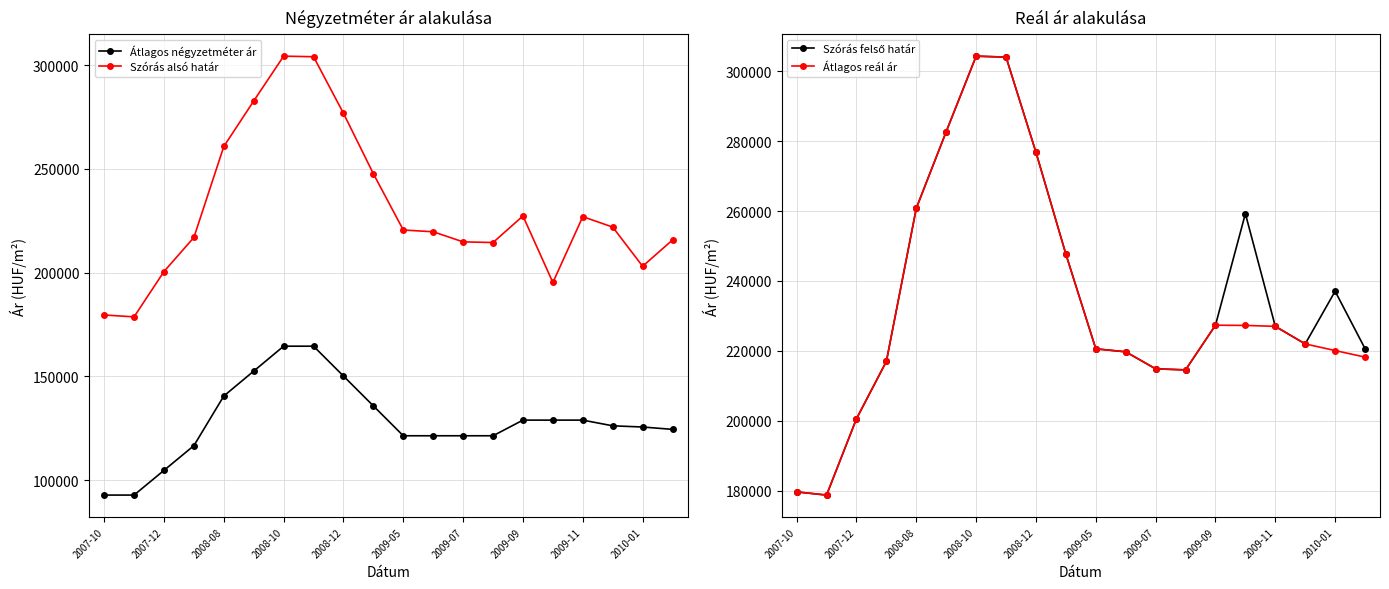

What is the sum of the Szórás alsó határ values at 2008-10 and 2010-01?

507408